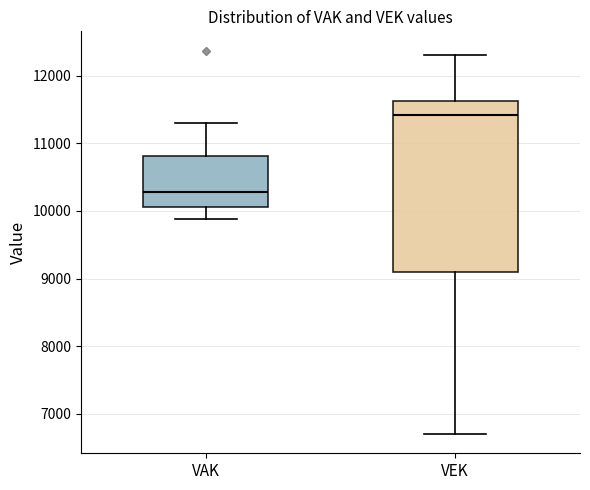

Comparing the boxes themselves (not the whiskers), which one is the tallest?

VEK